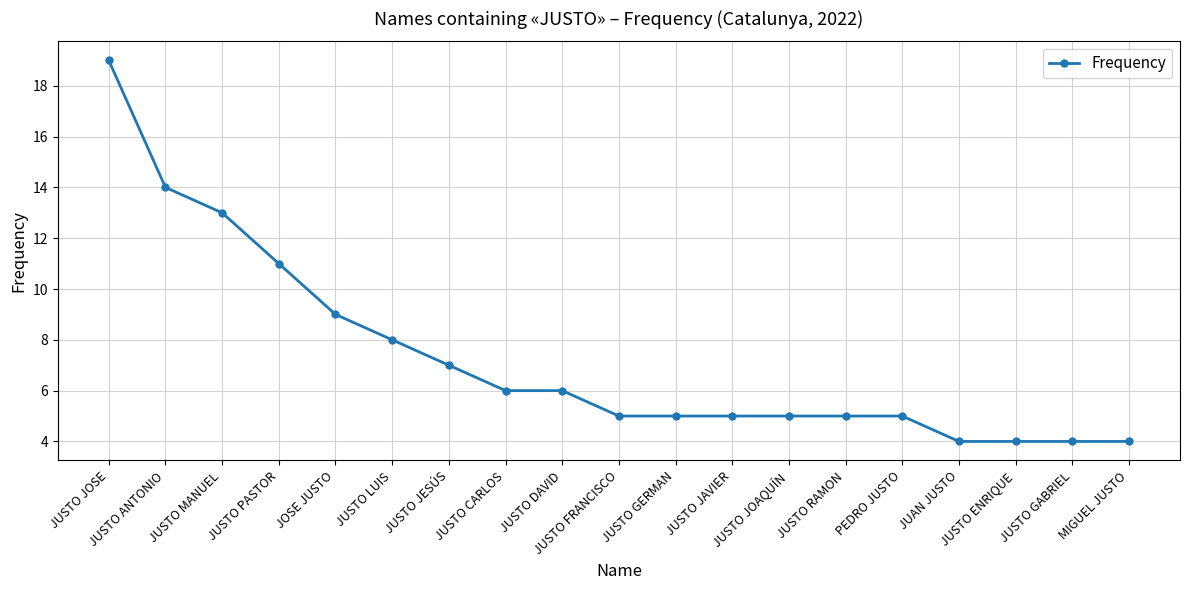

What is the value of the 2nd point from the left?

14